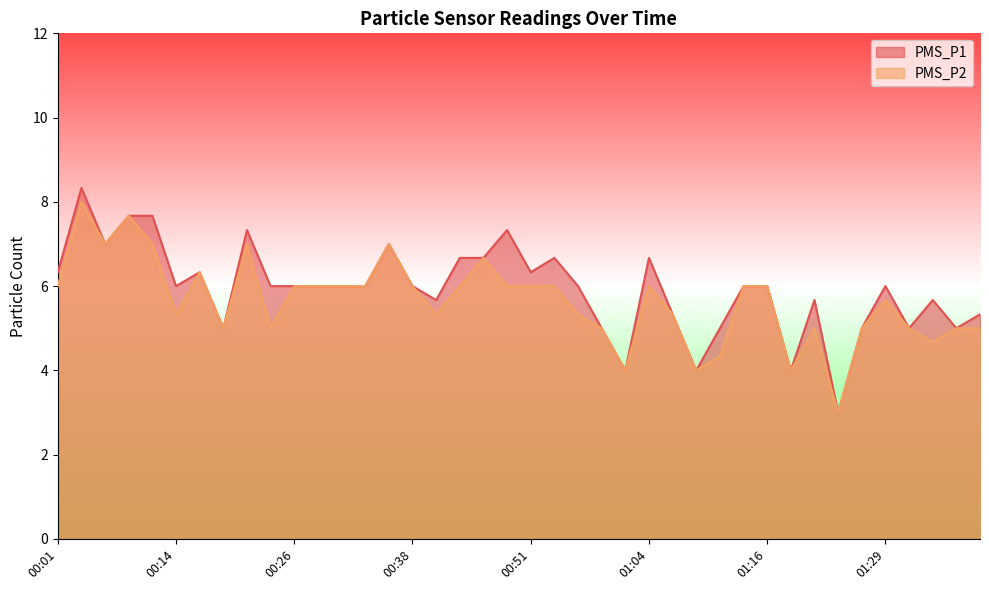

Is it true that PMS_P2 equals 6.0 at 00:51?

True